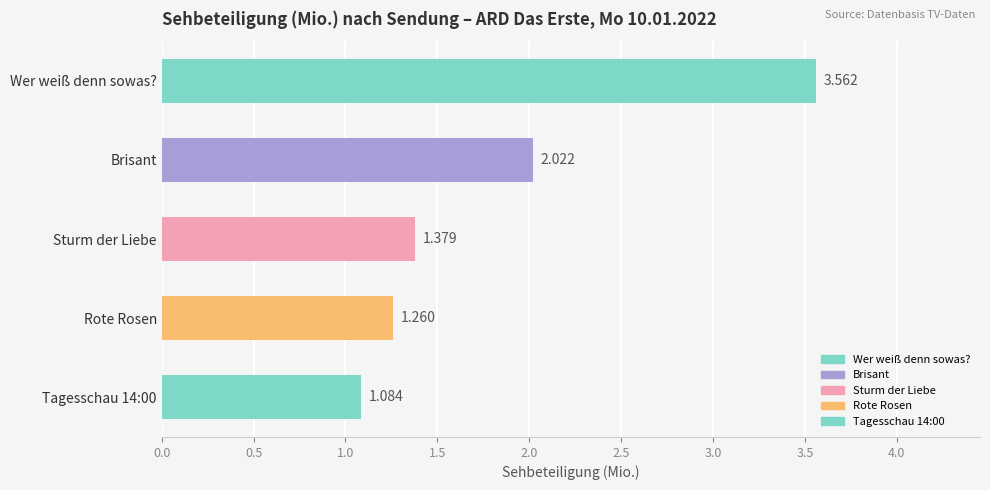

What is the sum of all values?

9.3